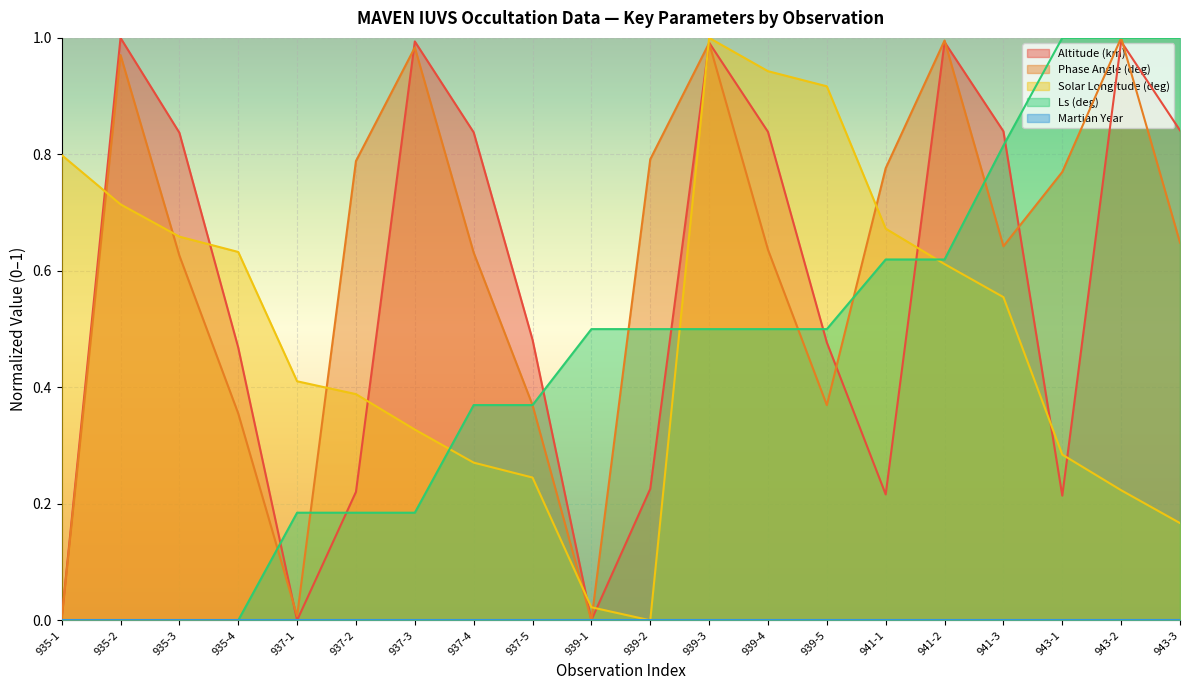

What position from the left is 939-4?

13